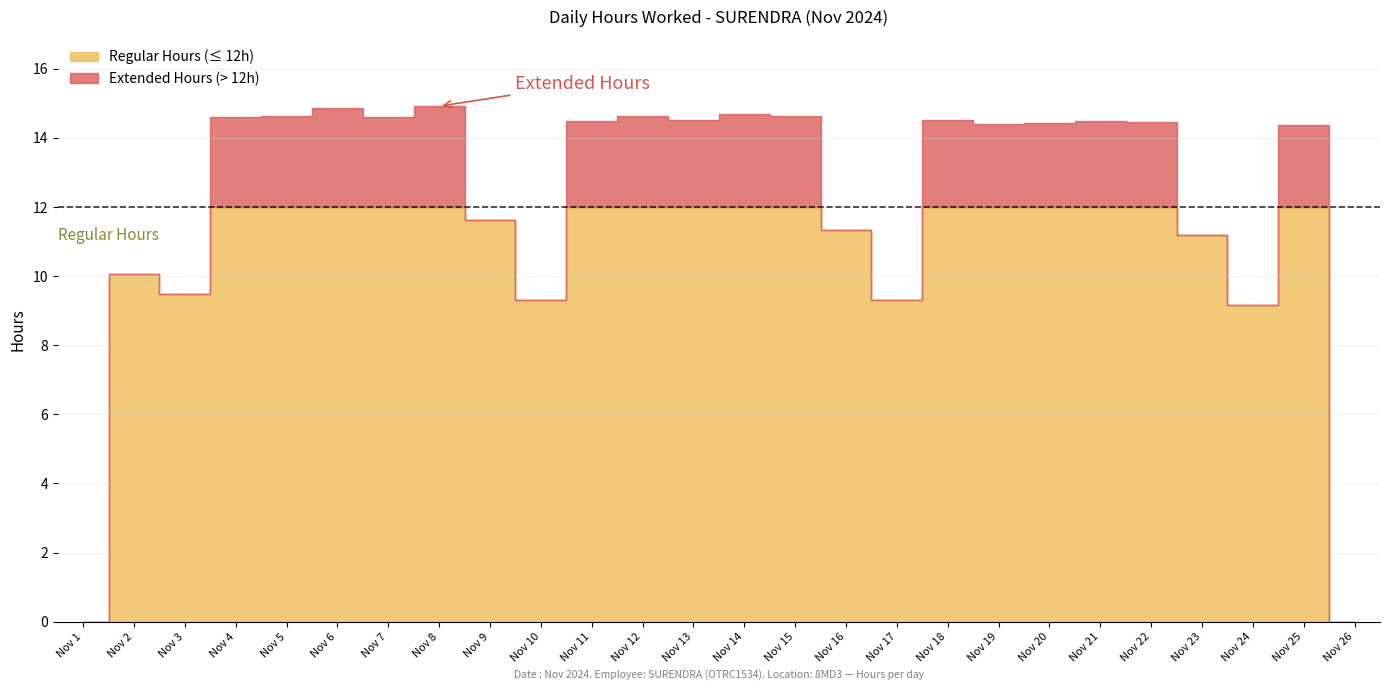

True or false: Hours Worked has a value of 14.6 at 7.

True